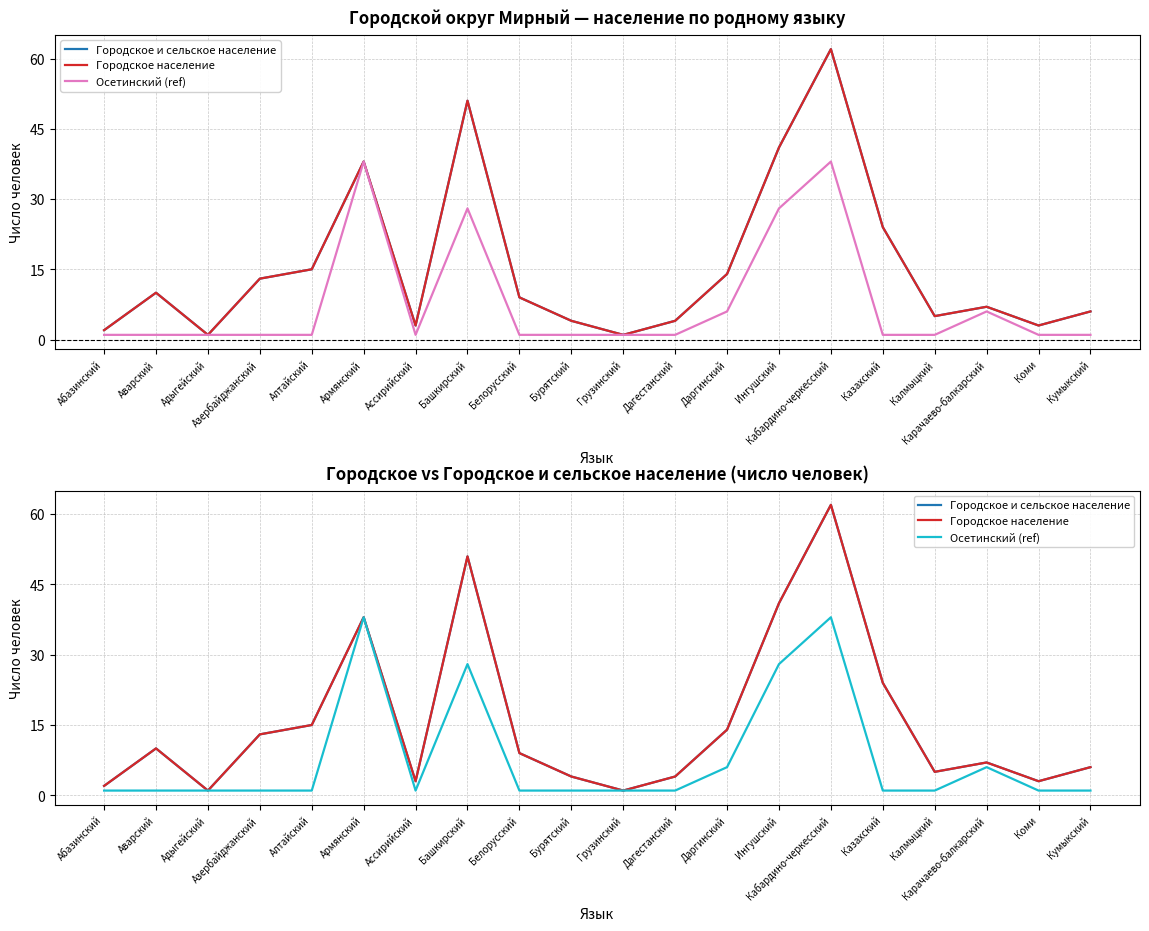

True or false: Городское и сельское население and Осетинский (ref) intersect in this chart.

False